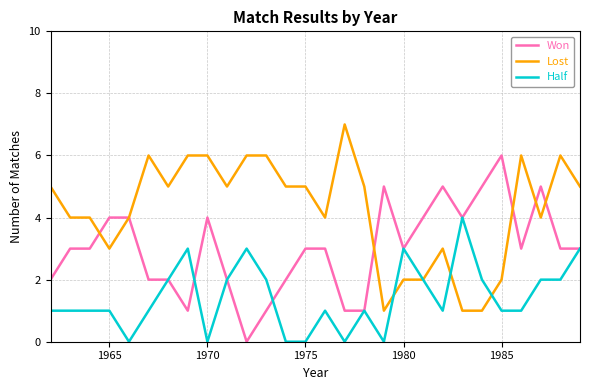

What is the greatest value displayed?

7